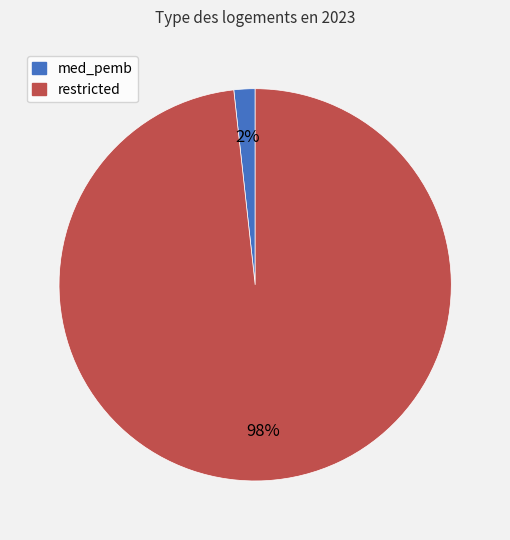

How many slices are in this pie chart?

2